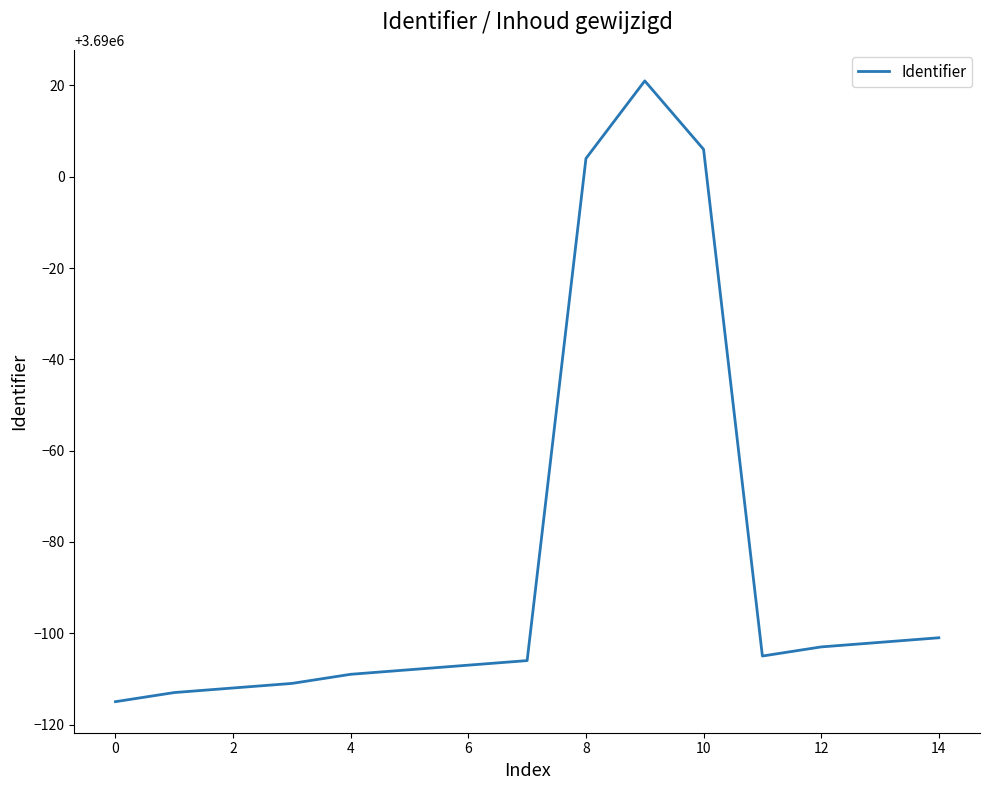

What is the smallest value displayed?

3689885